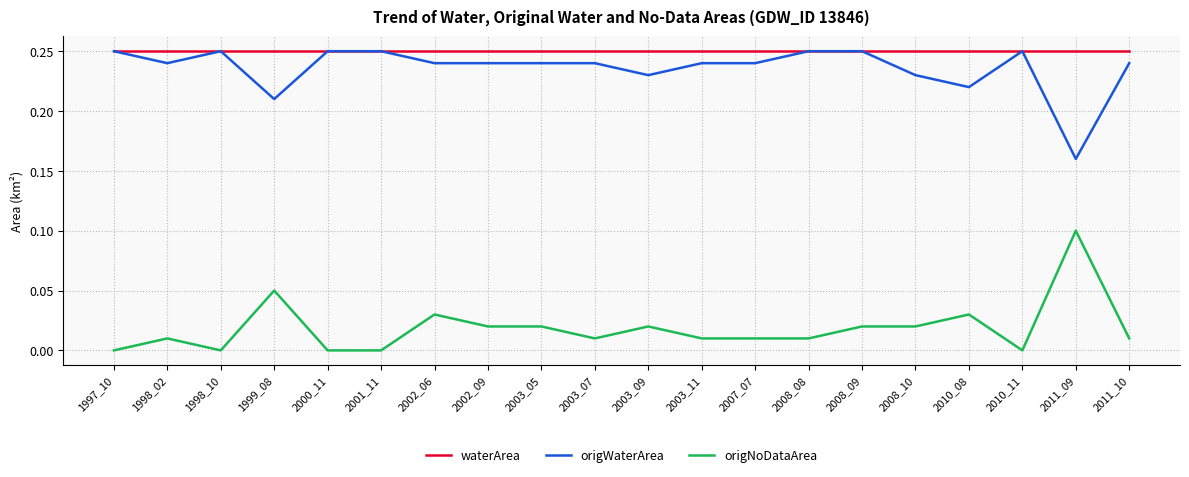

True or false: waterArea has a value of 0.1 at 1997_10.

False